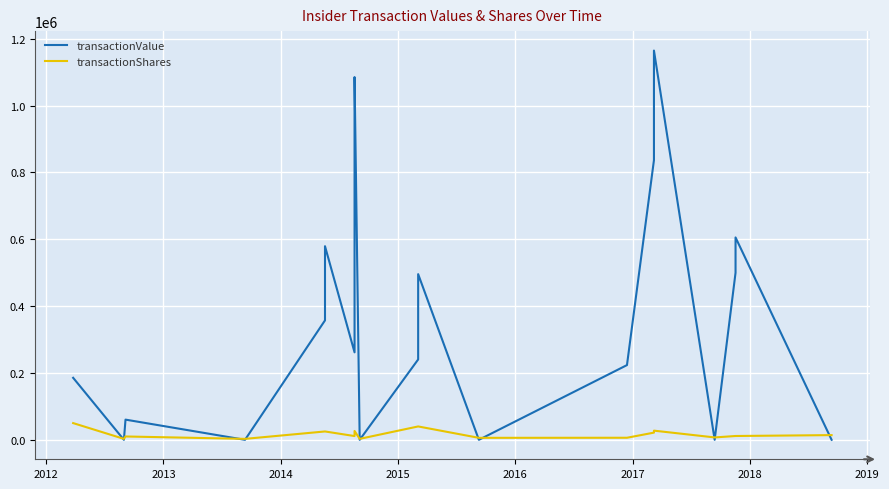

How many categories are shown in the chart?

20